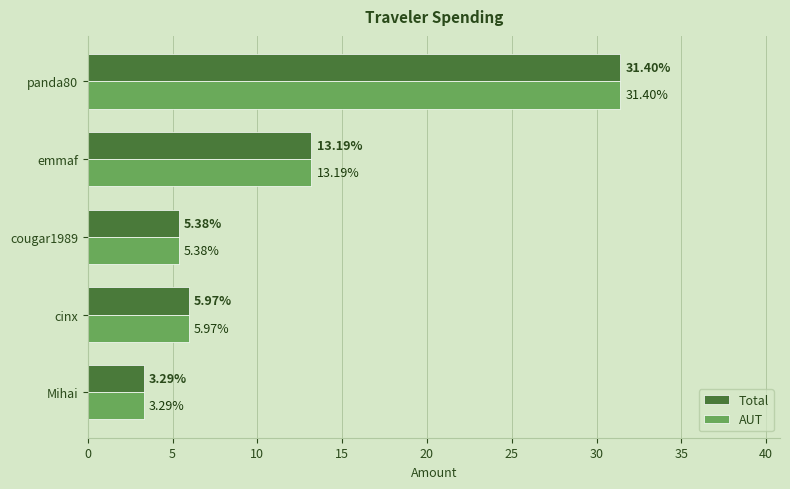

At which category is the sum across all series the highest?

panda80